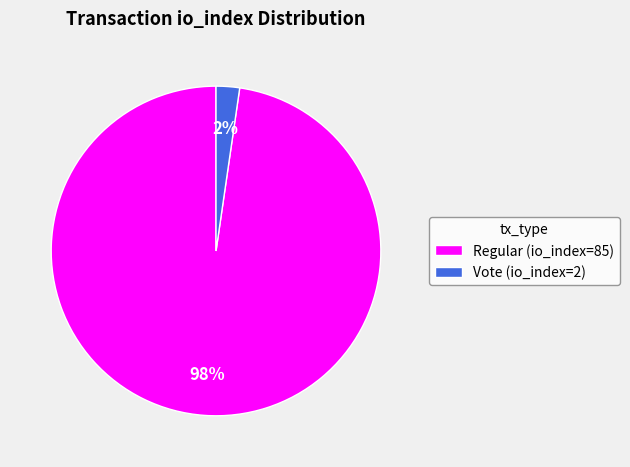

To the nearest percent, what is the average slice percentage?

50%